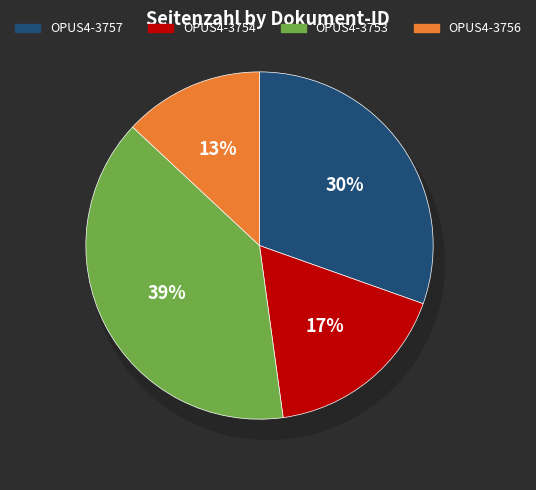

To the nearest percent, what is the combined percentage of OPUS4-3757 and OPUS4-3756?

43%